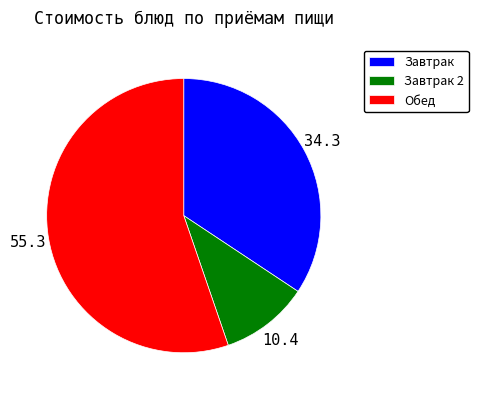

The Завтрак 2 slice represents 1% of the pie. True or false?

False